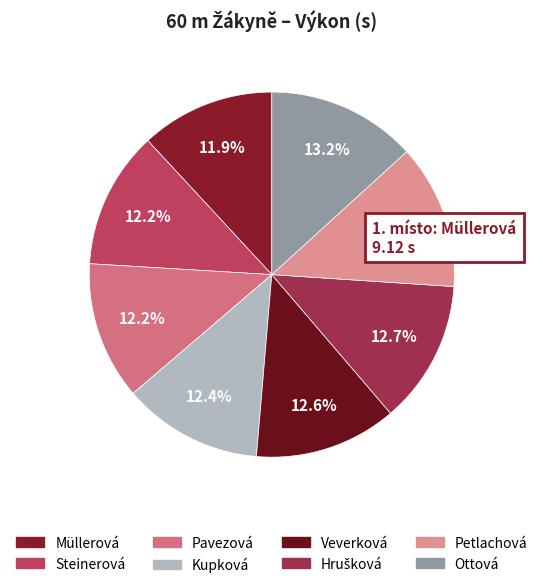

Count the number of slices in the pie.

8